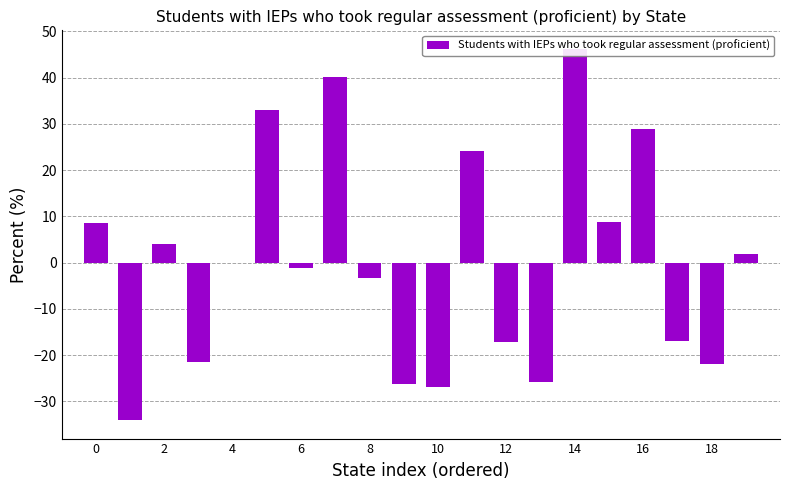

Which category has the highest value across all series?

14